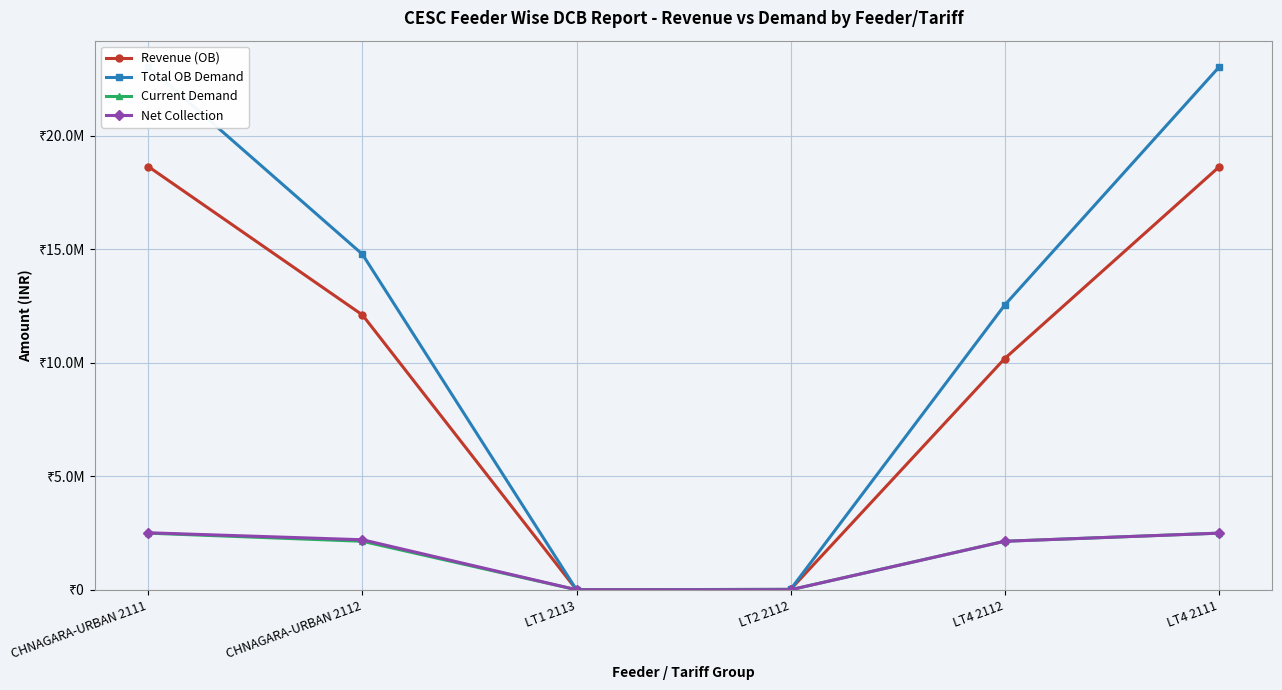

True or false: Net Collection and Current Demand intersect in this chart.

False